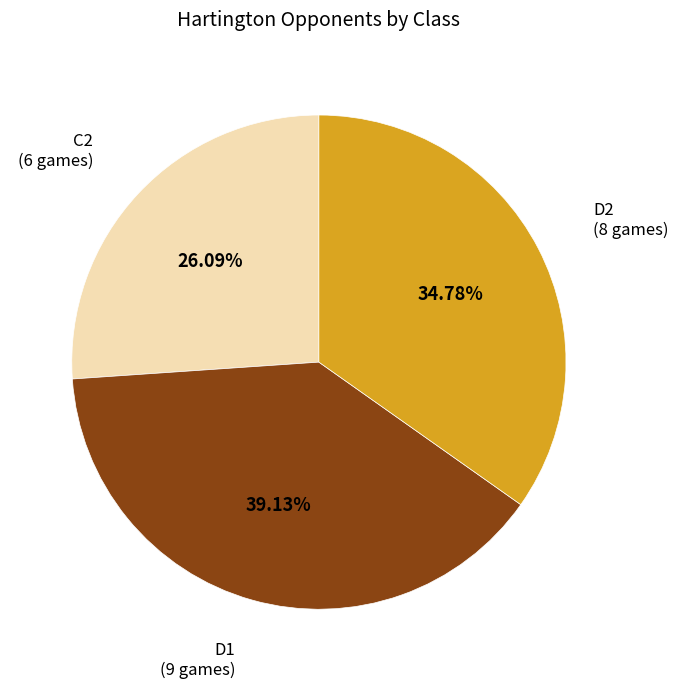

How many slices are in this pie chart?

3